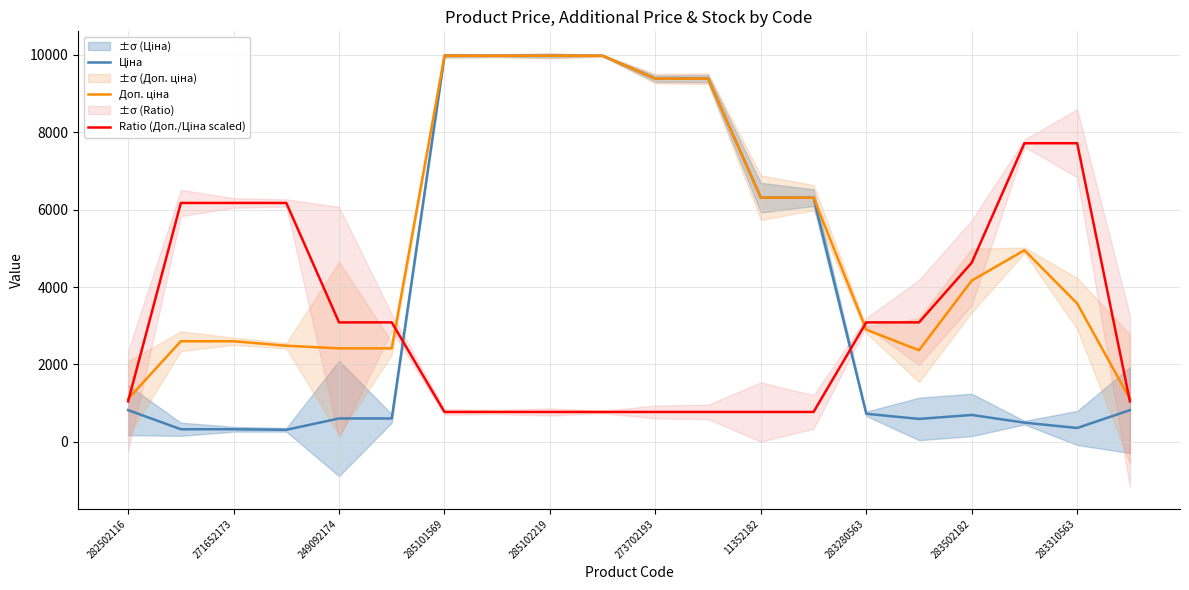

How many values in the Доп. ціна series are below 4165?

10